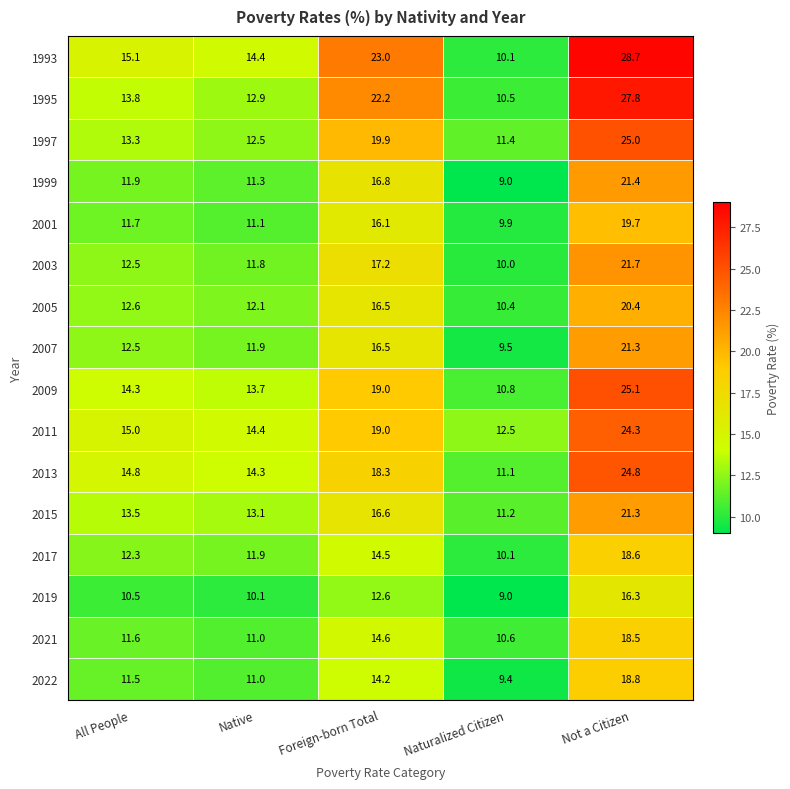

What is the difference between the maximum and minimum values in the 1997 series?

13.6